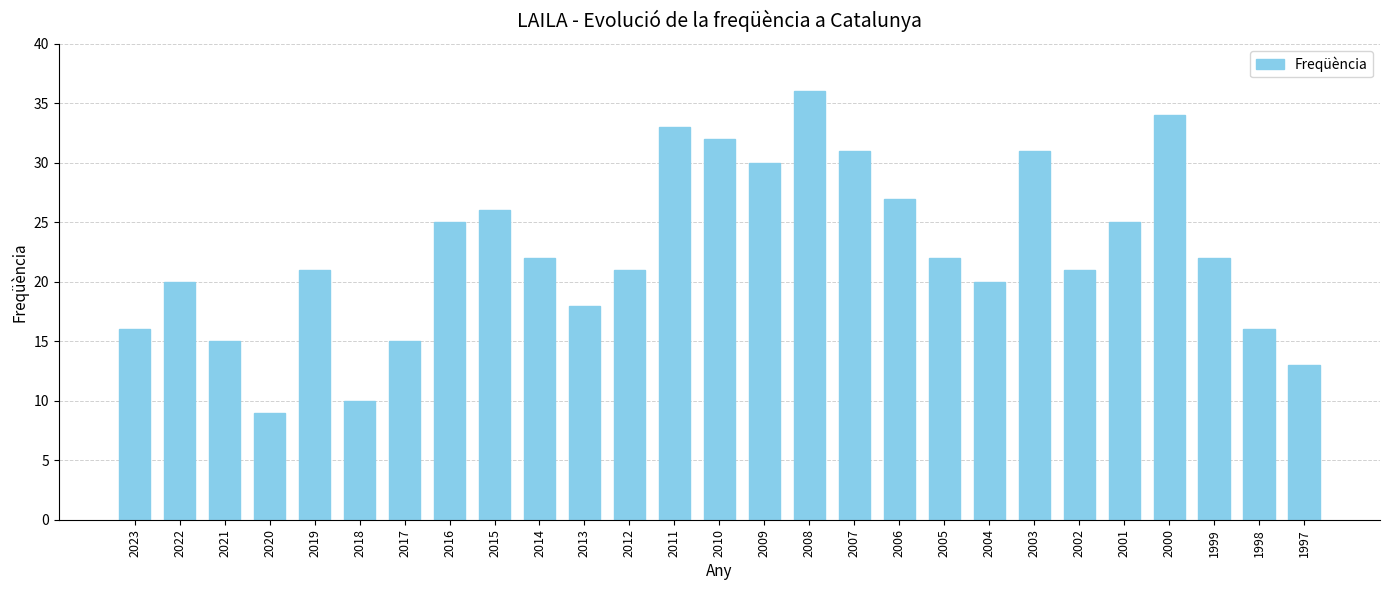

What is the ratio of the value at 1999 to the value at 2009?

0.7